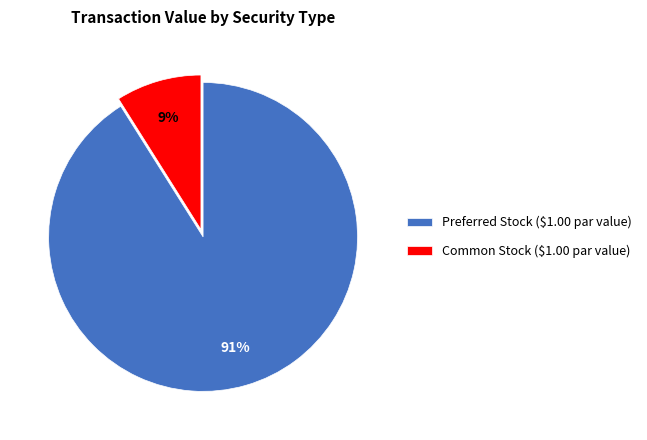

To the nearest percent, what is the average slice percentage?

50%